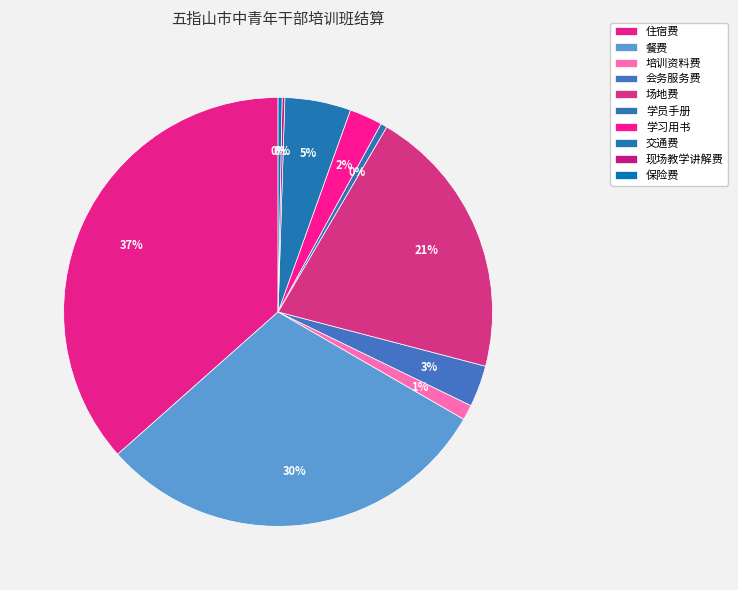

What percentage is the 住宿费 slice, to the nearest percent?

37%